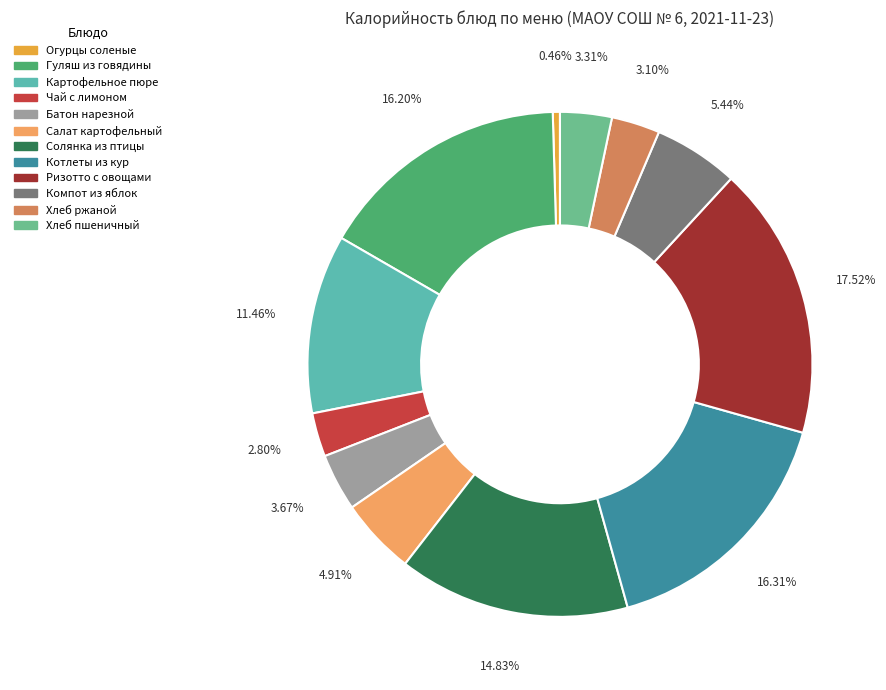

Which category has the smallest portion of the pie?

Огурцы соленые